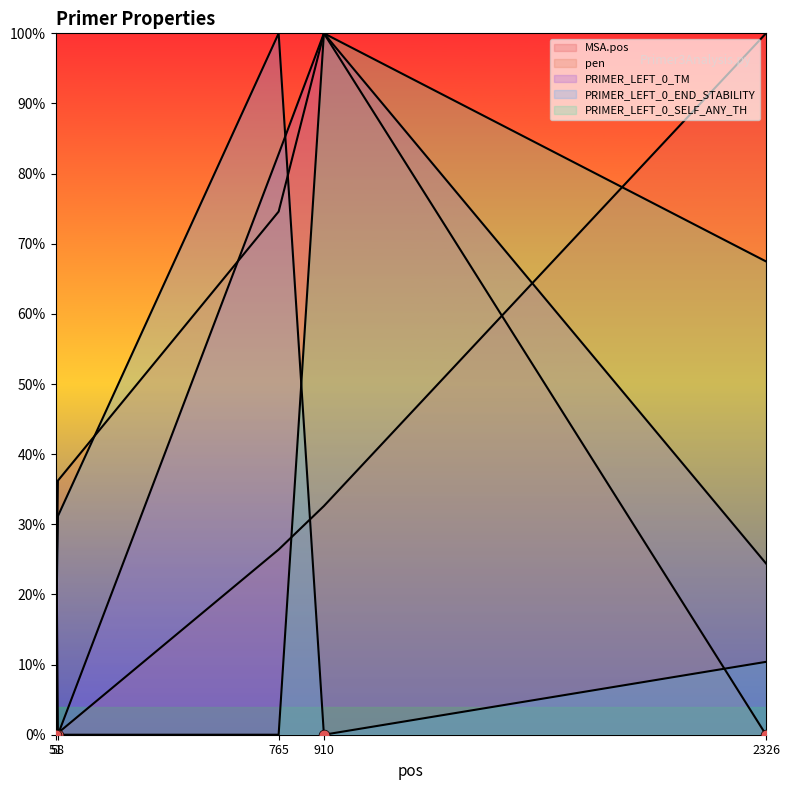

Is the value of PRIMER_LEFT_0_SELF_ANY_TH at 765 greater than the value of PRIMER_LEFT_0_TM at 51?

No